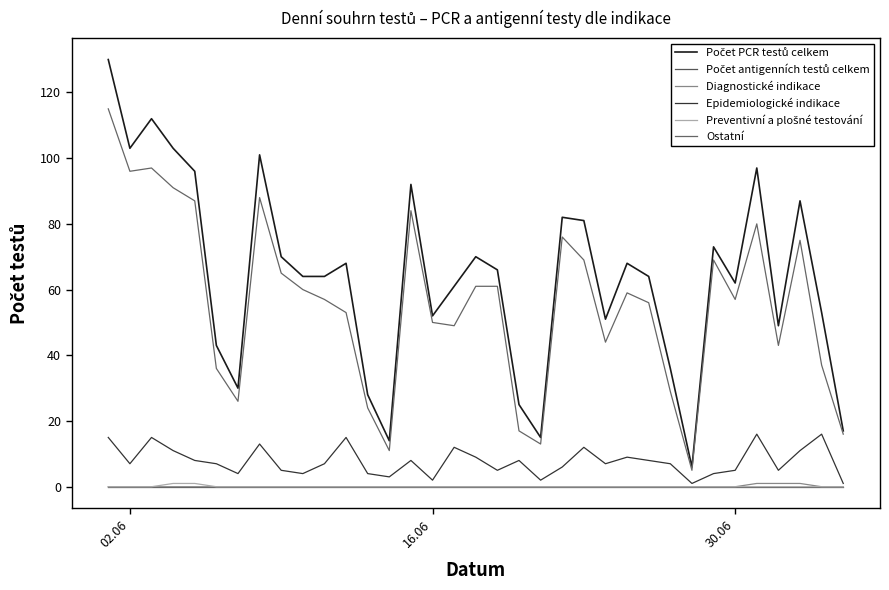

At which label does Ostatní first exceed 57?

02.06